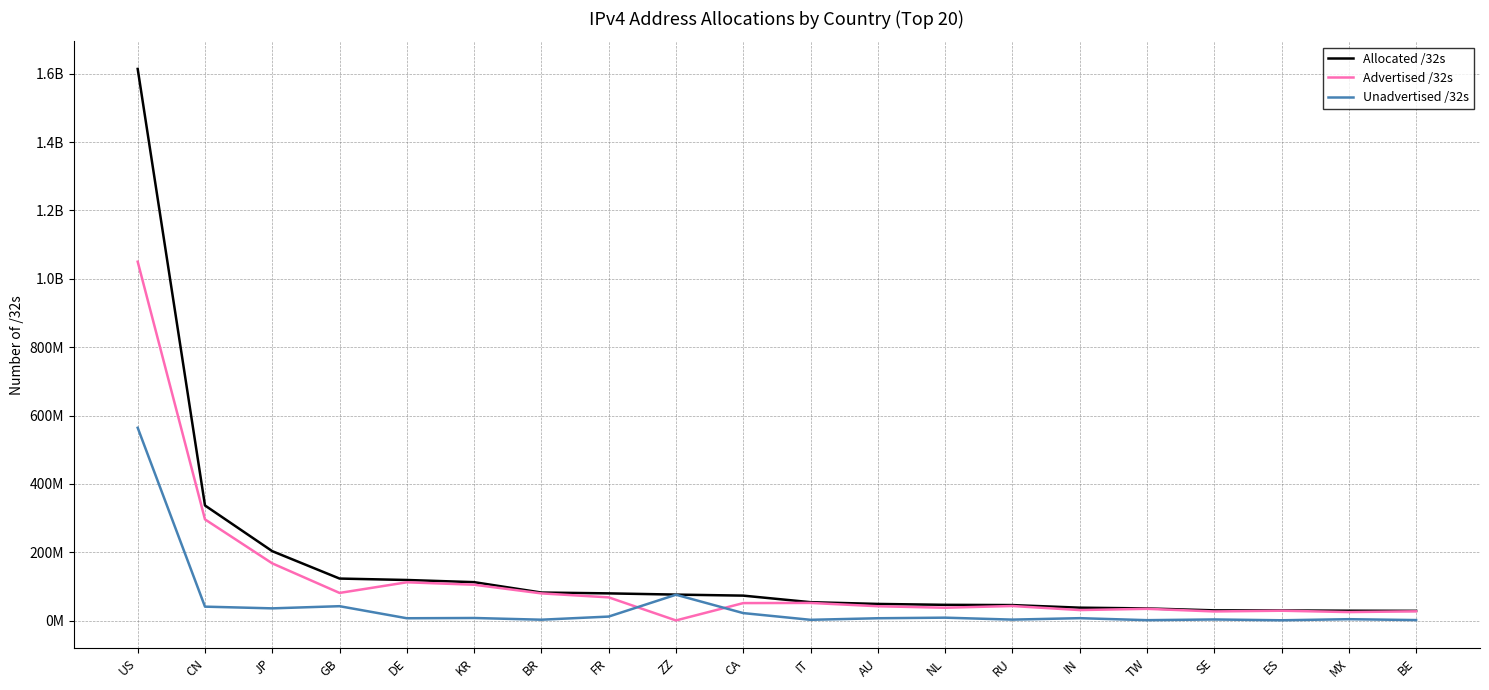

At which category is the sum across all series the highest?

US